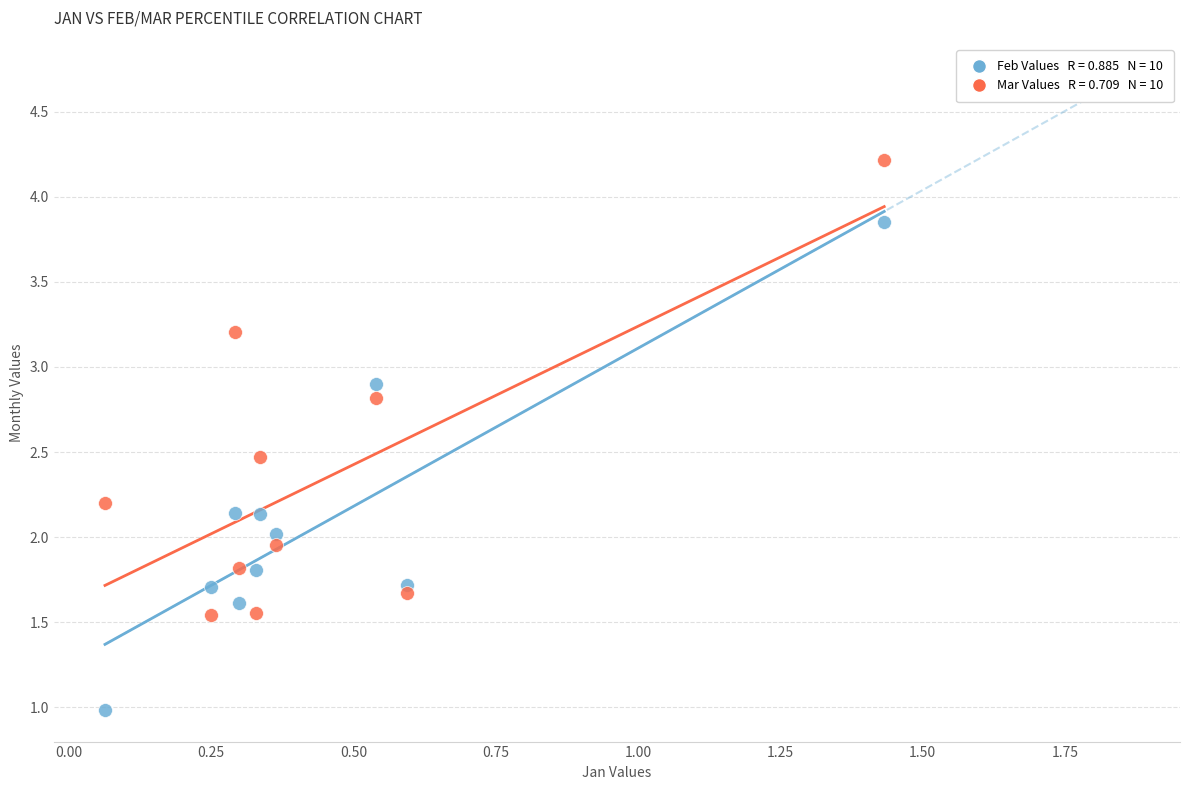

Across all data points, what is the range of X values (max minus min)?

1.4